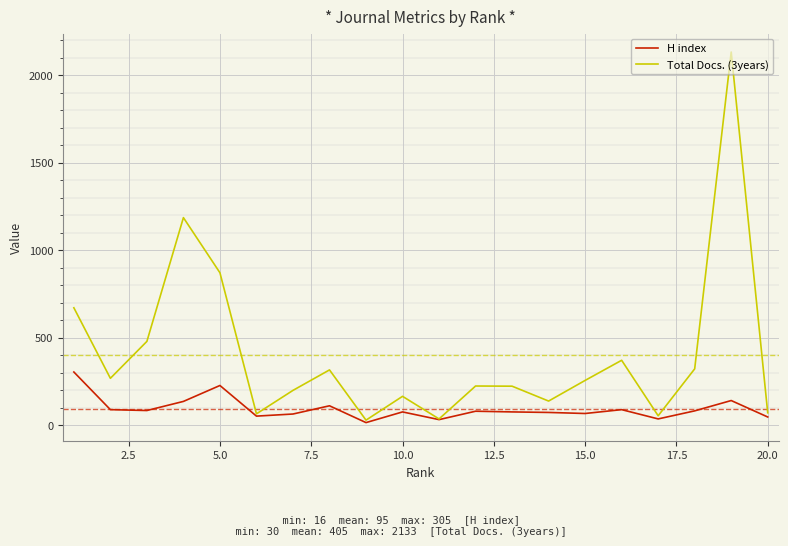

What is the maximum value shown in the chart?

2133